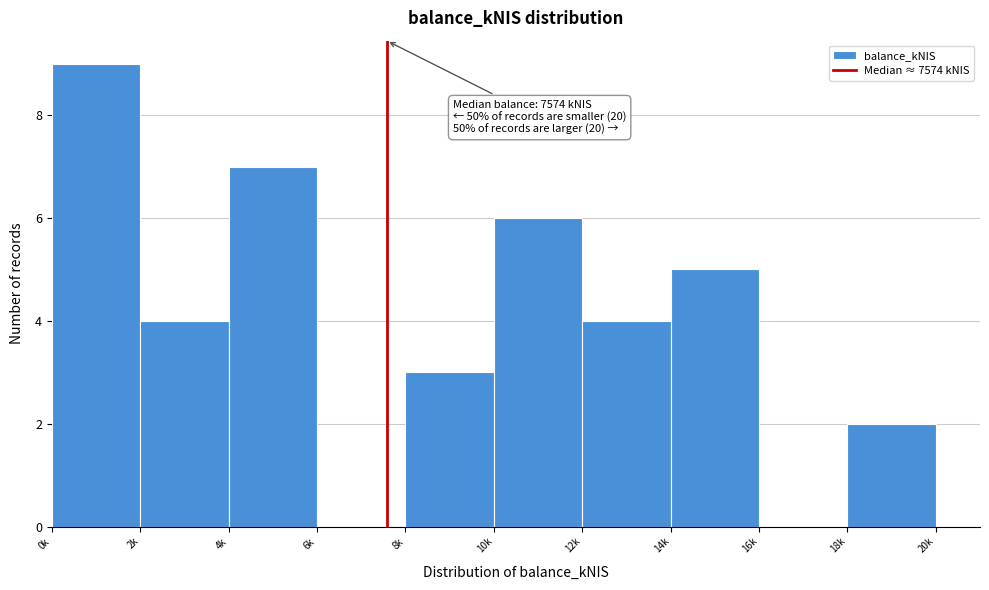

Reading right to left, transcribe all the data shown in this chart.

18k=2	16k=0	14k=5	12k=4	10k=6	8k=3	6k=0	4k=7	2k=4	0k=9